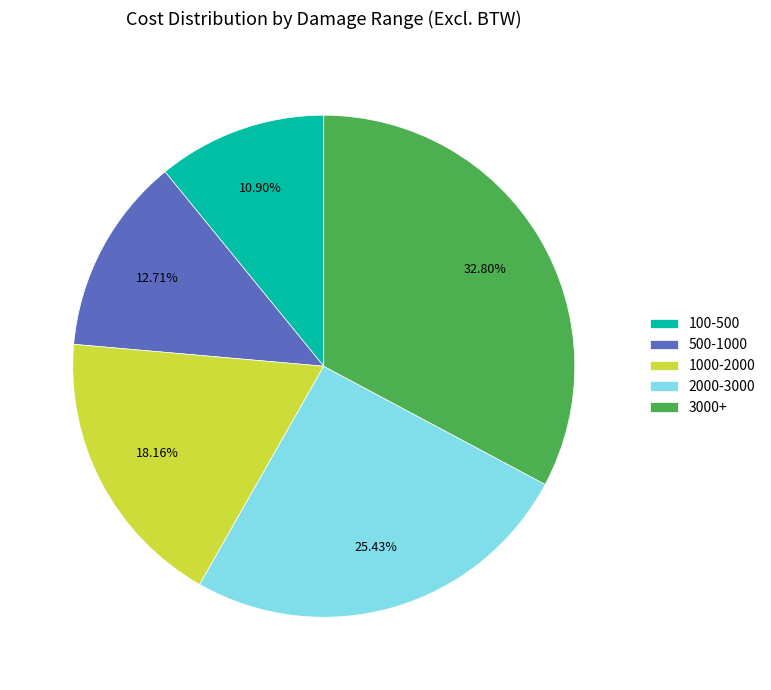

Rank the categories by value from lowest to highest.

100-500, 500-1000, 1000-2000, 2000-3000, 3000+